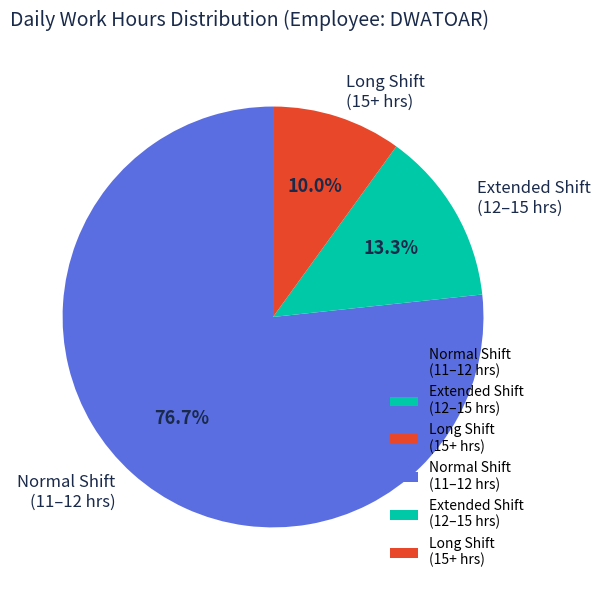

Which slice represents more than half of the pie?

Normal Shift (11–12 hrs)